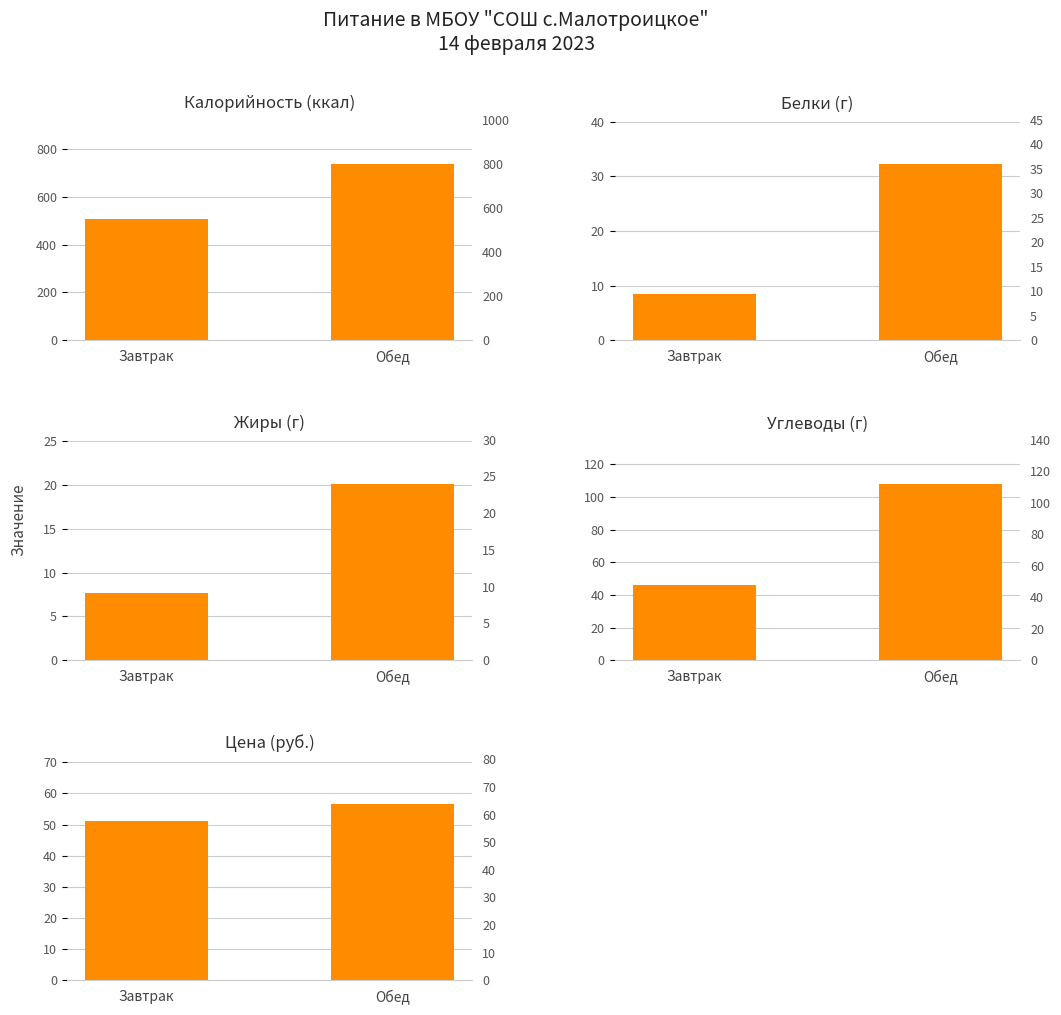

What is the sum of all Калорийность values?

1246.7